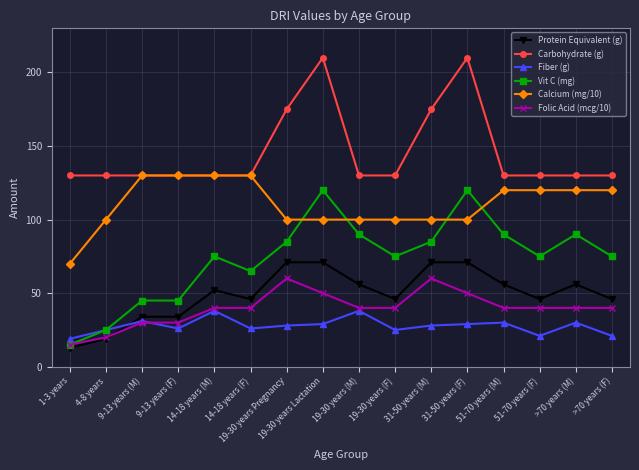

At how many categories does at least one series exceed 57?

16